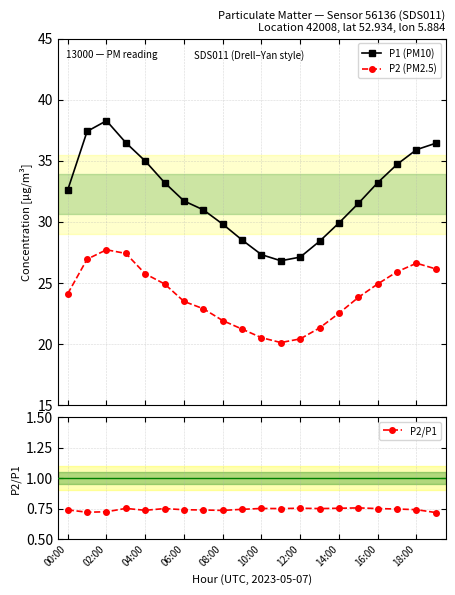

Which category has the lowest value in the P1 (PM10) series?

11